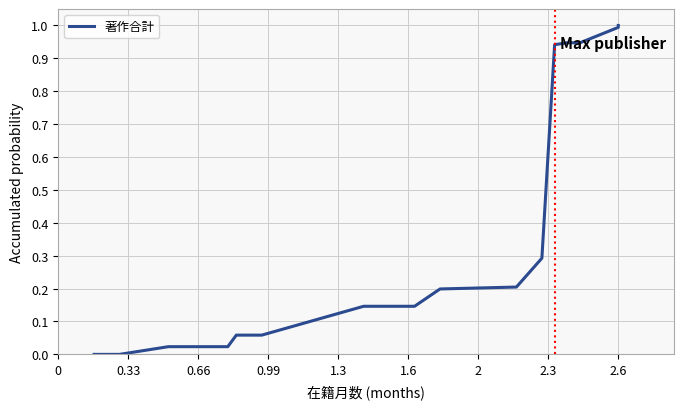

The value at 15 is 0.2. True or false?

False